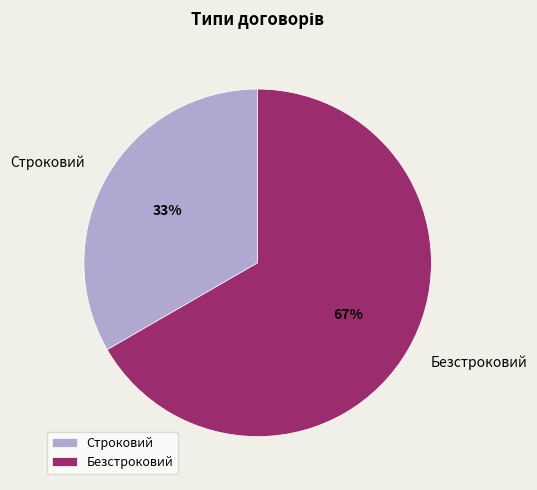

Is the sum of Безстроковий and Строковий greater than half?

Yes